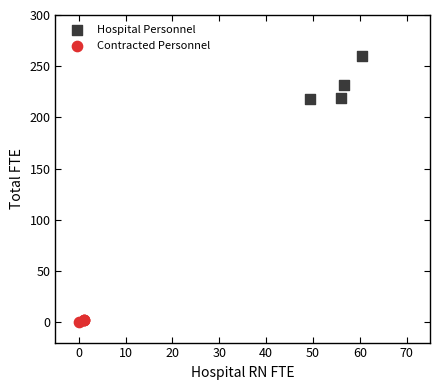

Which series contains the highest Y value?

Hospital Personnel